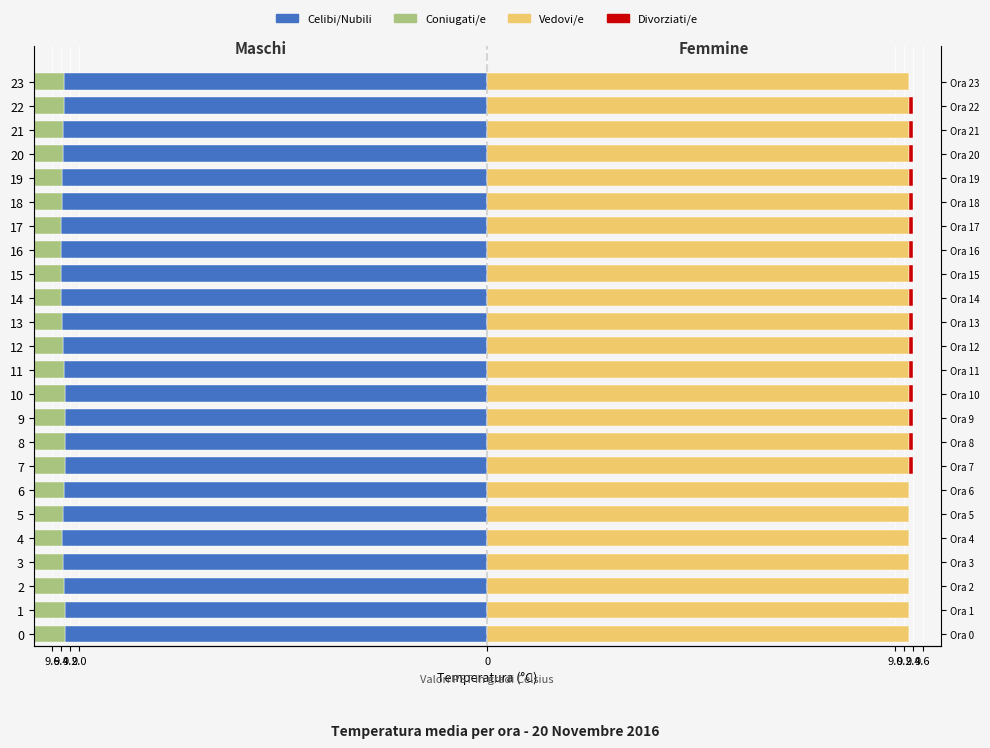

How many data points does each series have?

24